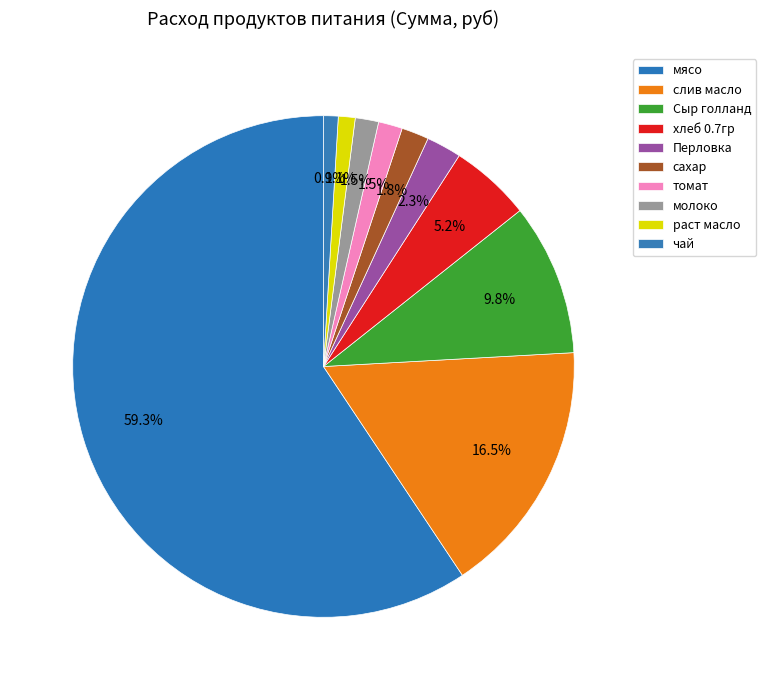

To the nearest percent, what is the difference between the мясо and сахар slice percentages?

58%